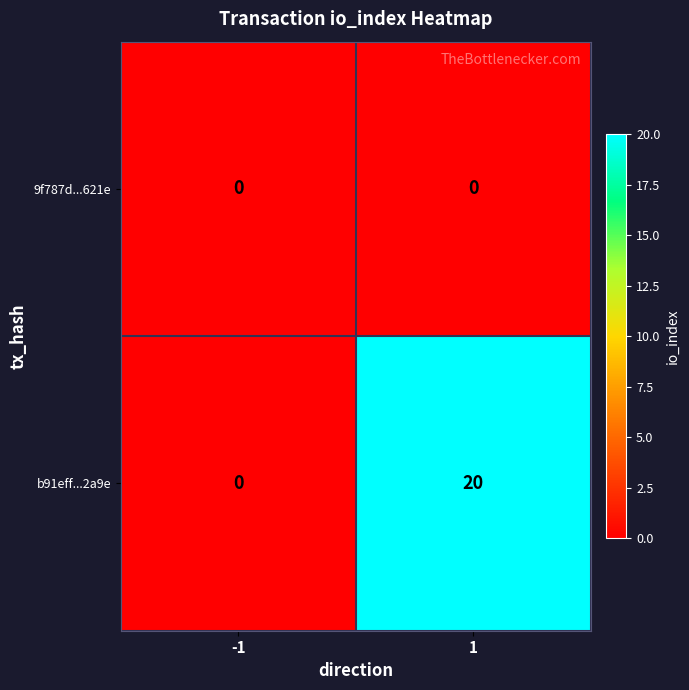

What is the difference between the maximum and minimum values in the b91eff...2a9e series?

20